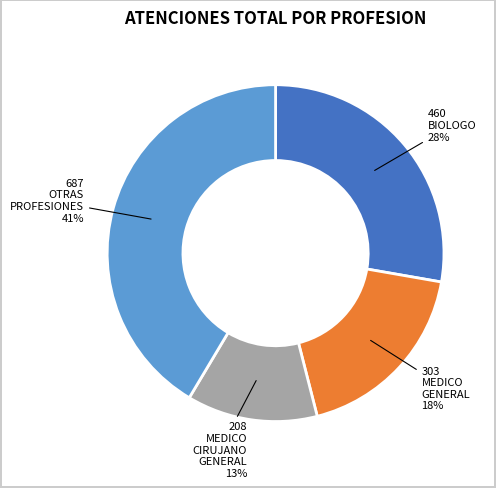

To the nearest percent, what is the average slice percentage?

25%